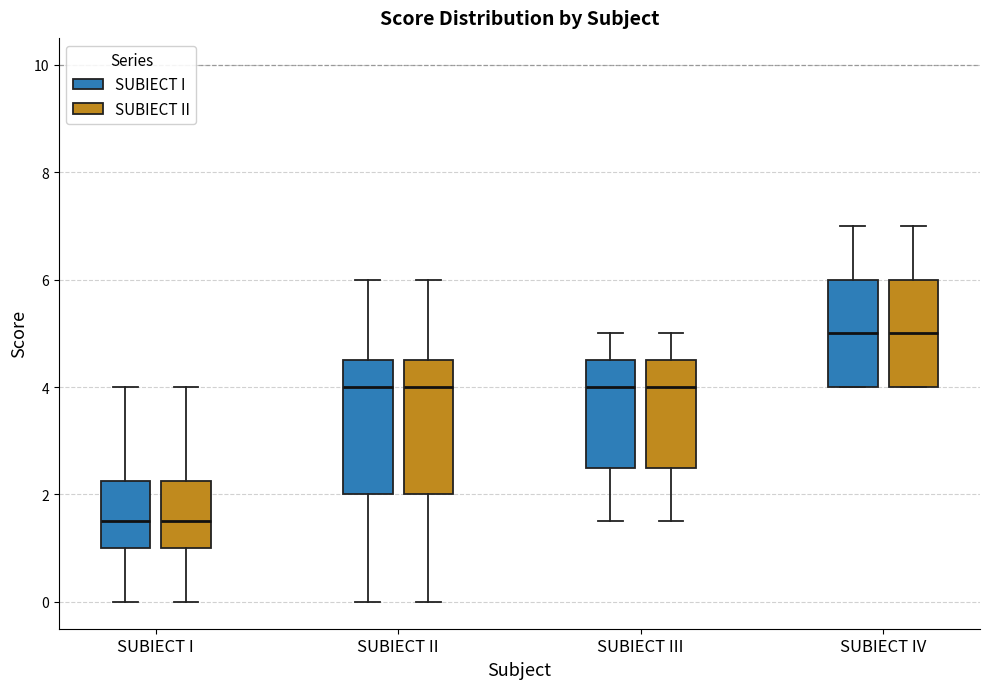

Reading left to right, read every box against the y-axis: the position of its median line, the range the box covers, and the ends of its whiskers. The values are not printed on the chart, so give them approximately, as read against the axis.

SUBIECT I (SUBIECT I): median 1.6, box 1.0 to 2.2, whiskers 0.0 to 4.0
SUBIECT I (SUBIECT II): median 1.6, box 1.0 to 2.2, whiskers 0.0 to 4.0
SUBIECT II (SUBIECT I): median 4.0, box 2.0 to 4.6, whiskers 0.0 to 6.0
SUBIECT II (SUBIECT II): median 4.0, box 2.0 to 4.6, whiskers 0.0 to 6.0
SUBIECT III (SUBIECT I): median 4.0, box 2.6 to 4.6, whiskers 1.6 to 5.0
SUBIECT III (SUBIECT II): median 4.0, box 2.6 to 4.6, whiskers 1.6 to 5.0
SUBIECT IV (SUBIECT I): median 5.0, box 4.0 to 6.0, whiskers 4.0 to 7.0
SUBIECT IV (SUBIECT II): median 5.0, box 4.0 to 6.0, whiskers 4.0 to 7.0